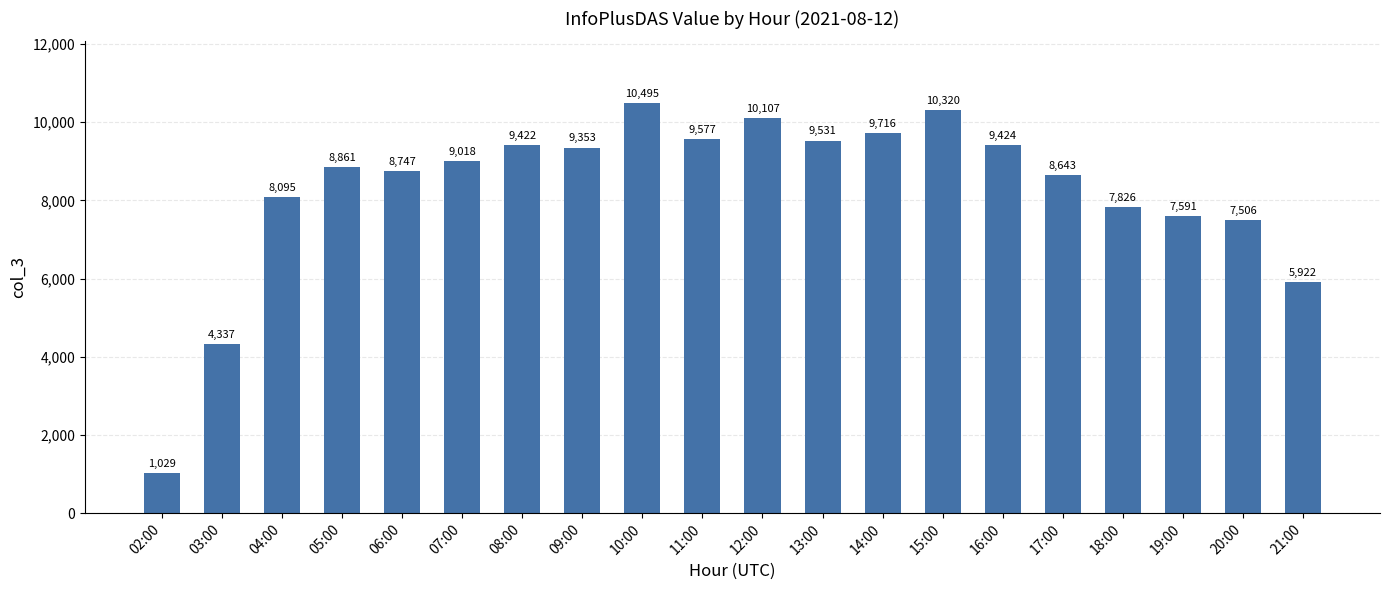

The value at 04:00 is 11617. True or false?

False